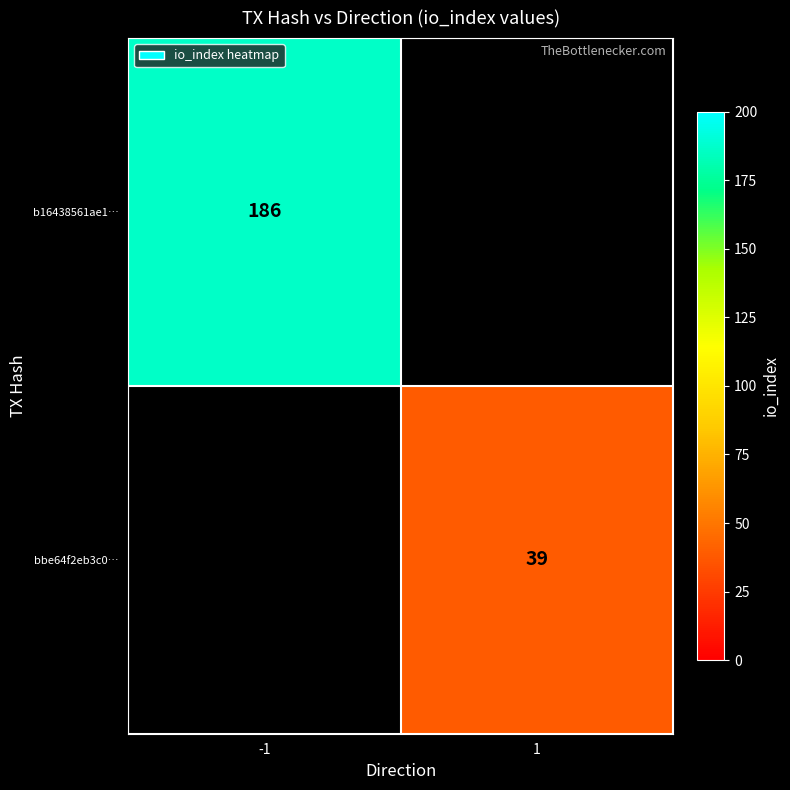

Is the value of bbe64f2eb3c0… at 1 greater than the value of b16438561ae1… at -1?

No